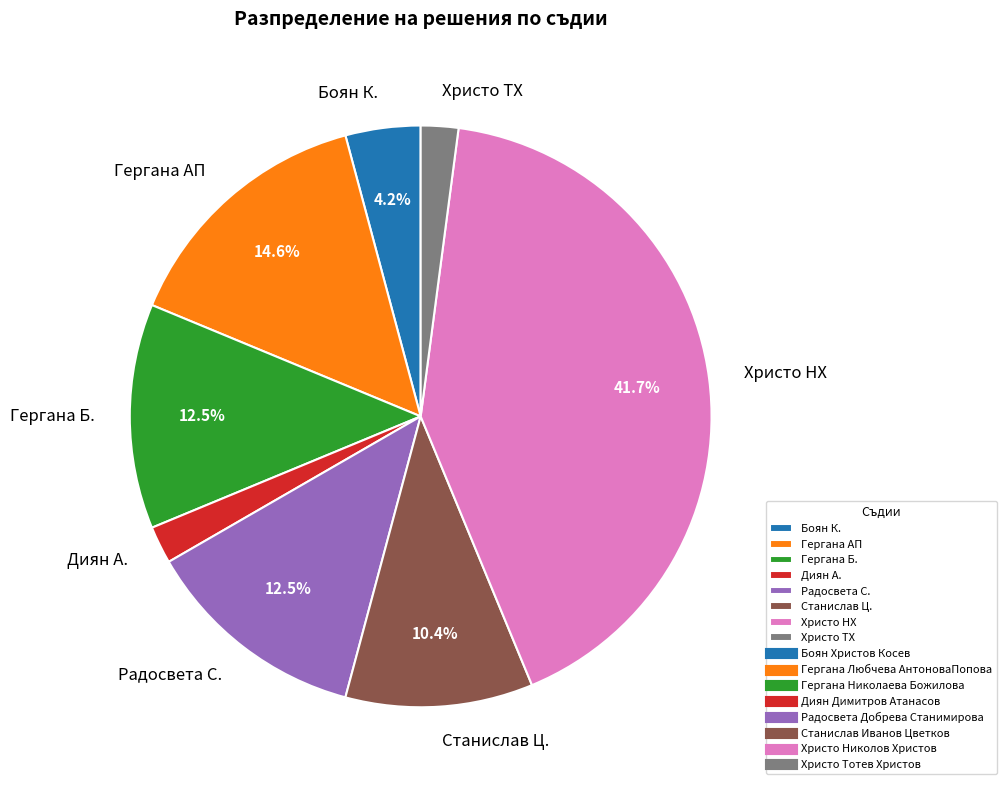

Do Христо НХ and Христо ТХ together represent more than half of the pie?

No